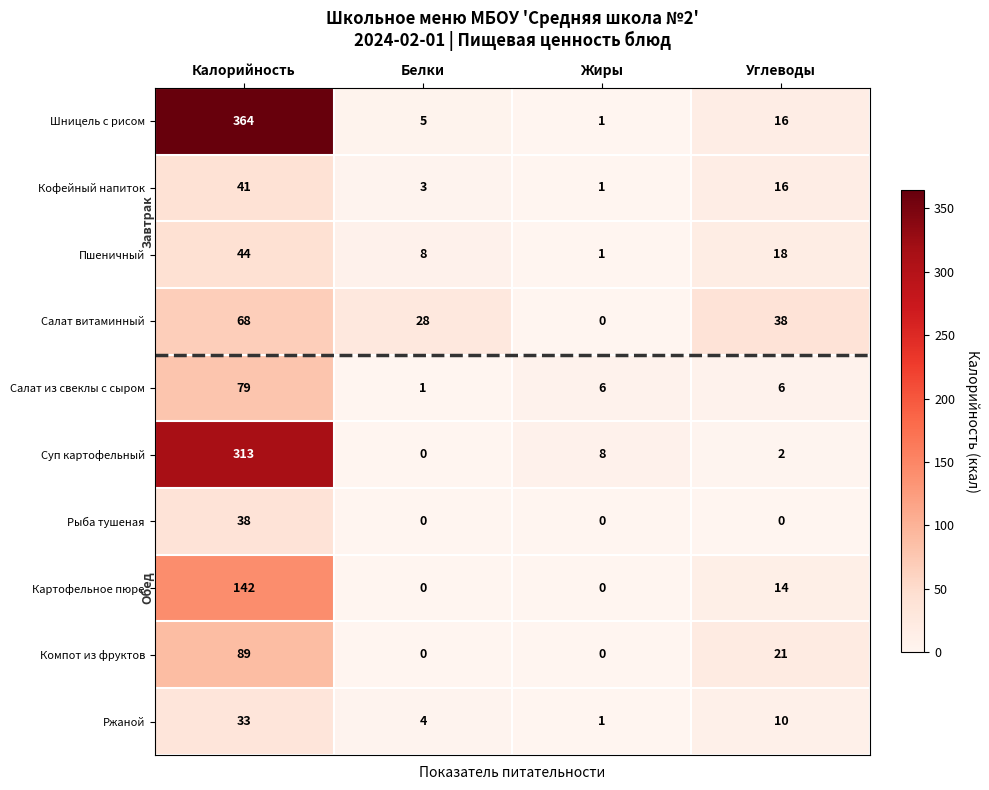

Is it true that Шницель с рисом equals 364 at Калорийность?

True